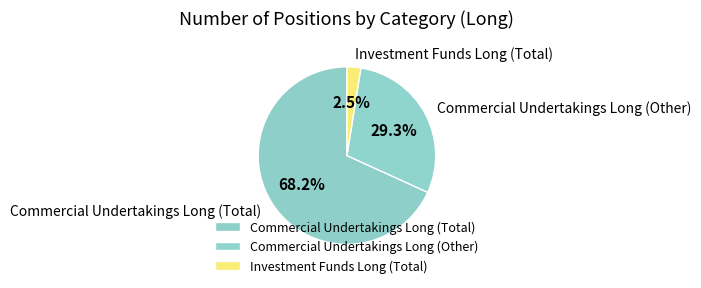

To the nearest percent, what percentage of the pie is Commercial Undertakings Long (Other)?

29%